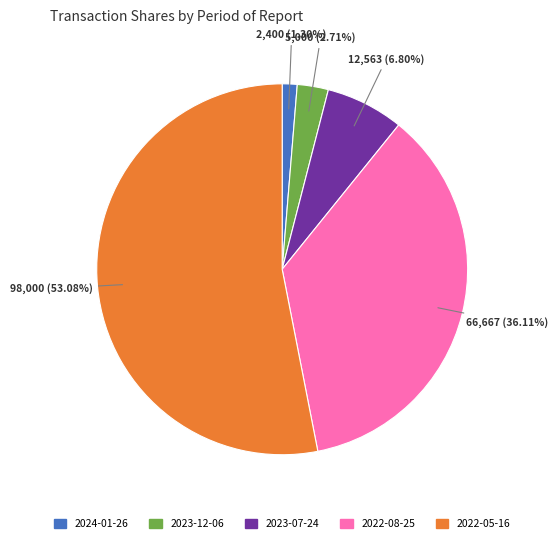

What percentage do 2024-01-26 and 2023-12-06 together represent?

4.0%